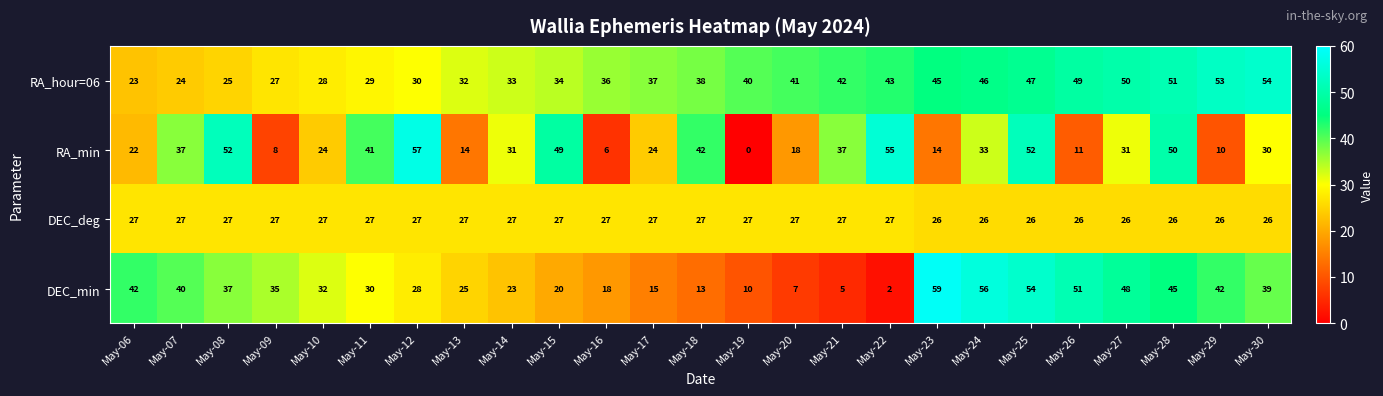

List the series in order of their peak value, highest first.

DEC_min, RA_min, RA_hour=06, DEC_deg